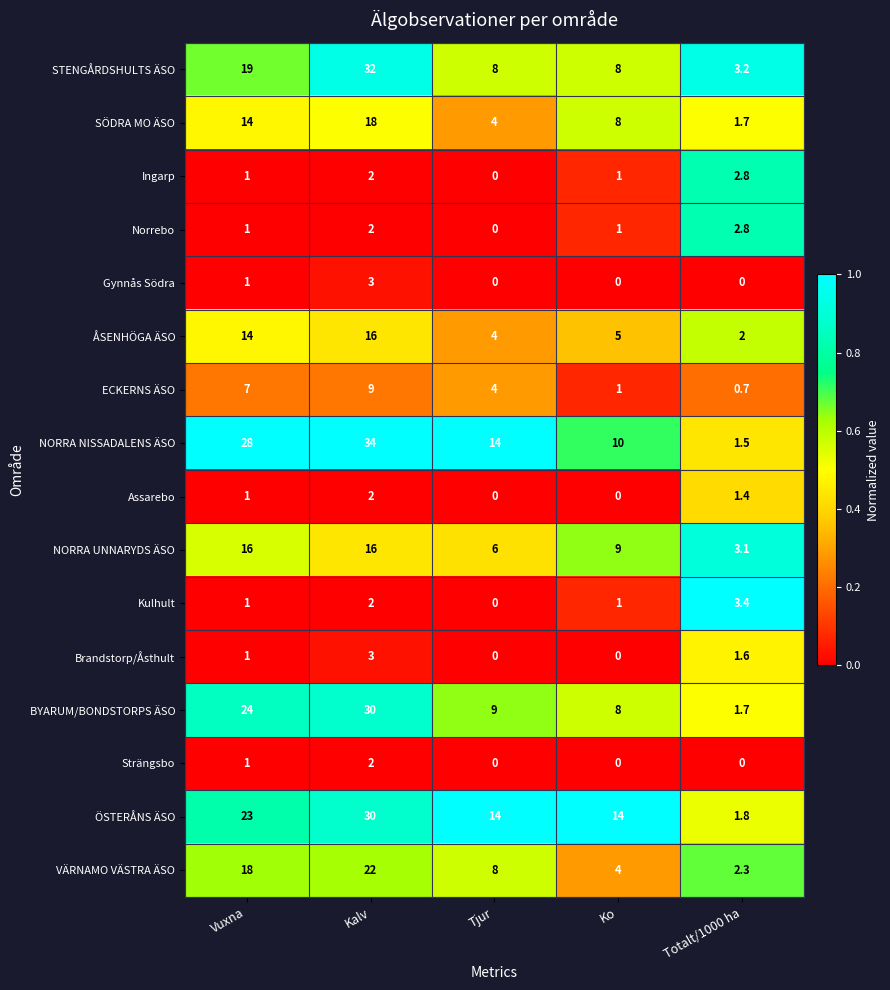

Which series has the largest total across all categories?

NORRA NISSADALENS ÄSO